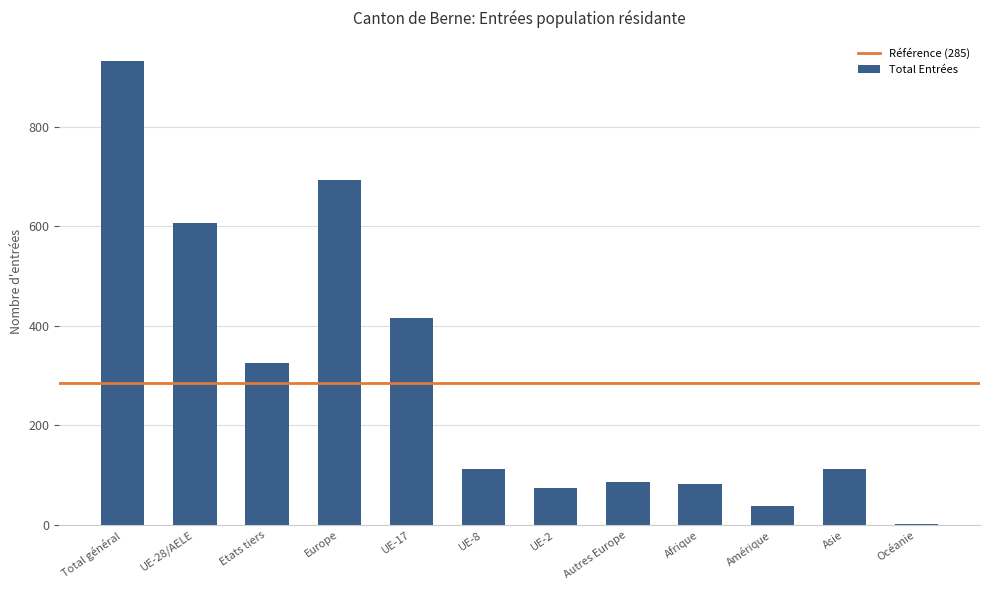

What is the difference between the maximum and minimum values?

929